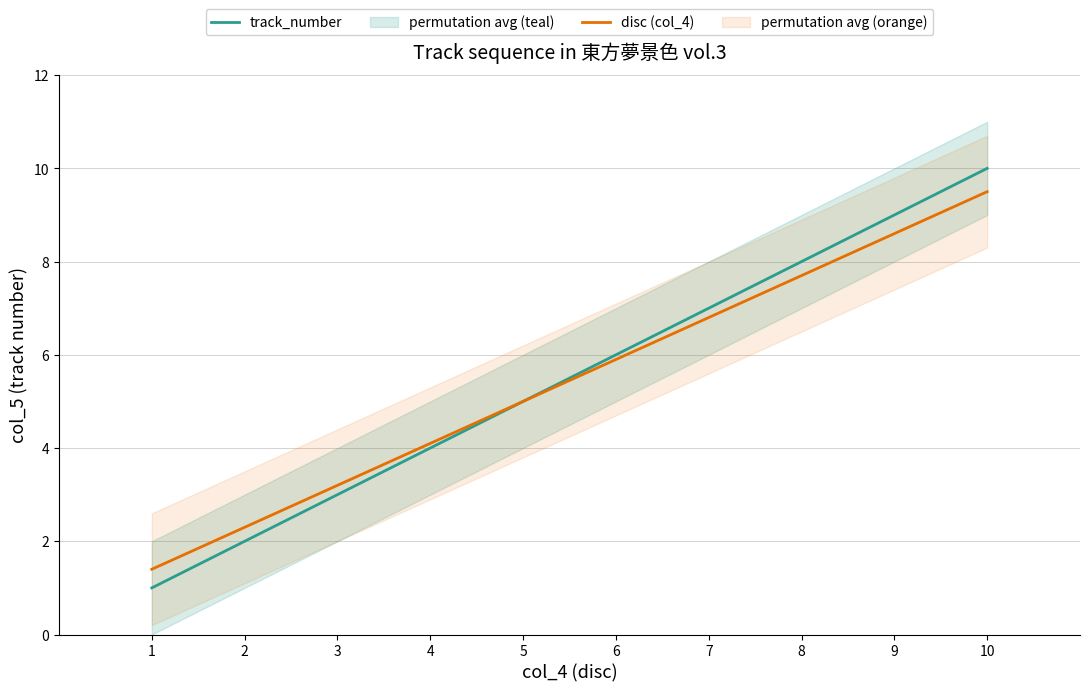

What is the value of the track_number point at the 9th from the left?

9.0